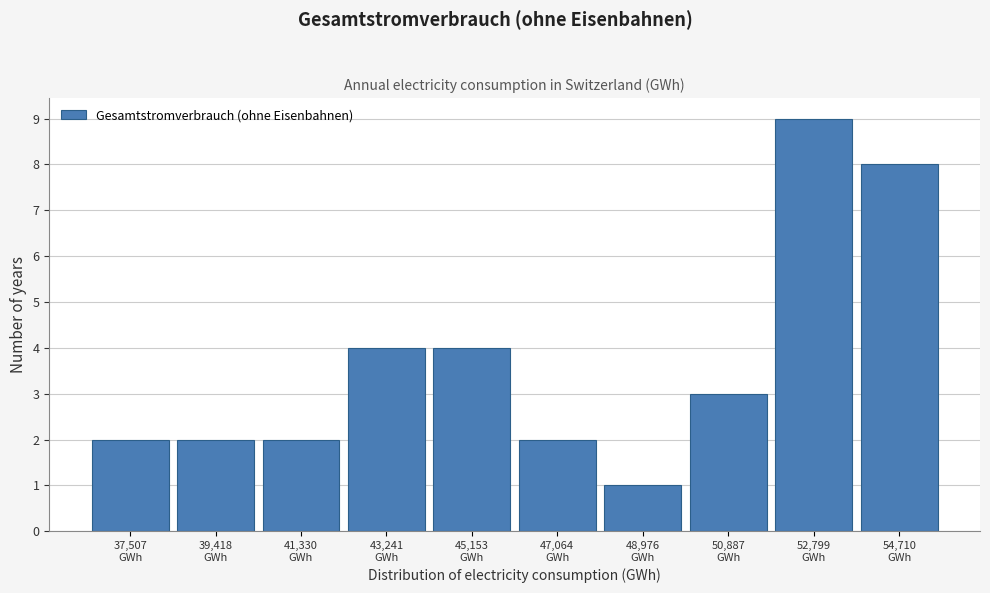

Reading left to right, transcribe all the data shown in this chart.

2	2	2	4	4	2	1	3	9	8